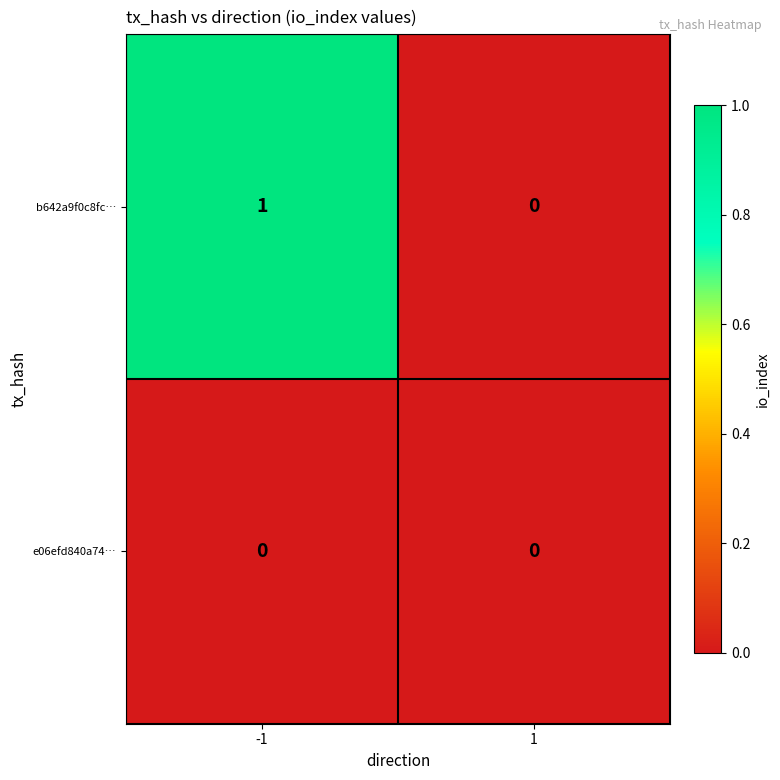

Which series has the largest total across all categories?

b642a9f0c8fc…